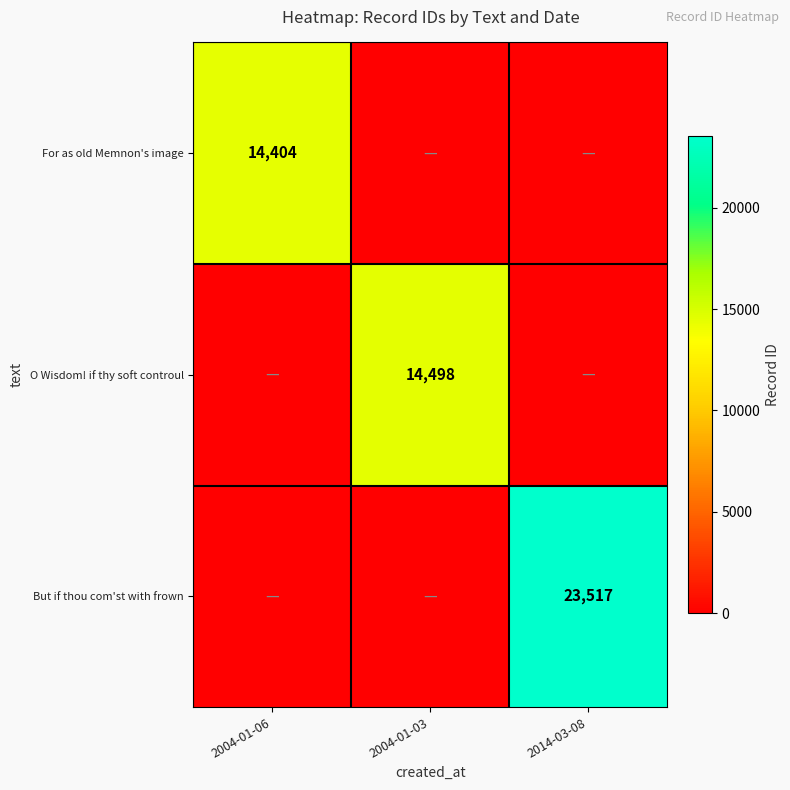

The value of But if thou com'st with frown at 2014-03-08 is 10073. True or false?

False